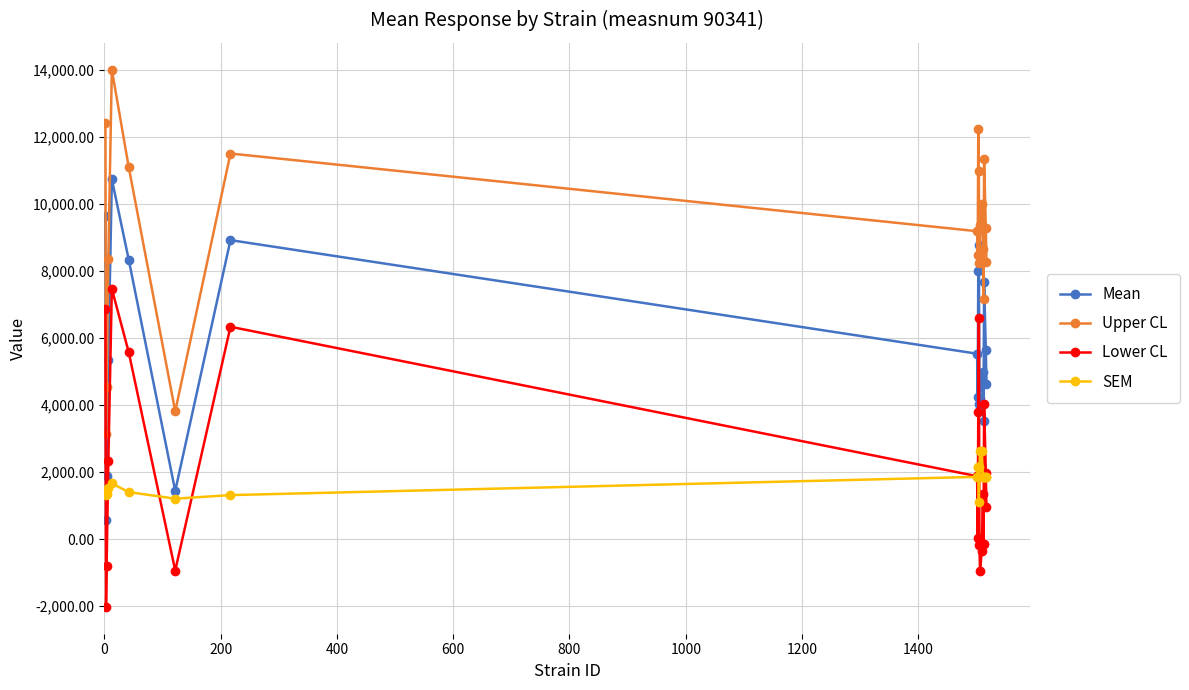

What is the average value of the SEM series?

1757.2